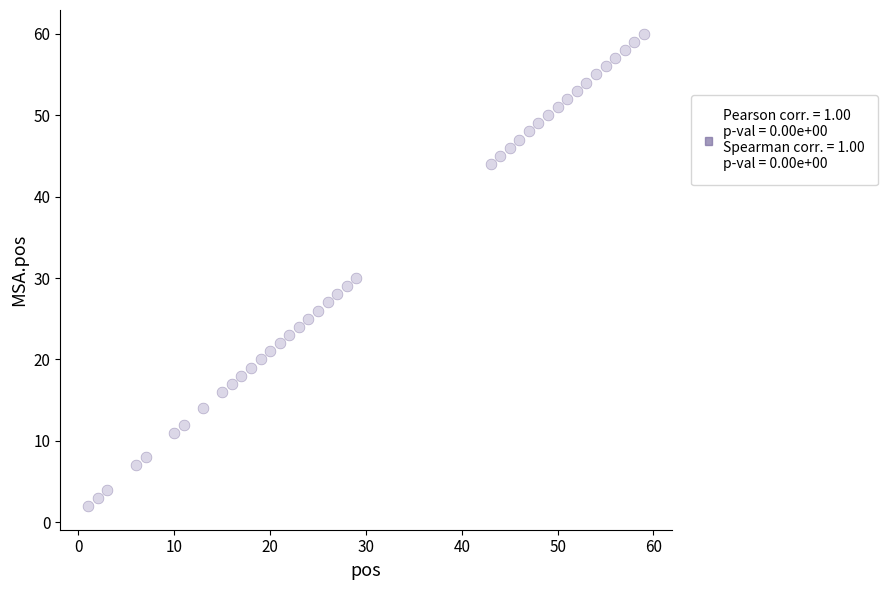

What Y value in the scatter plot is closest to 31?

30